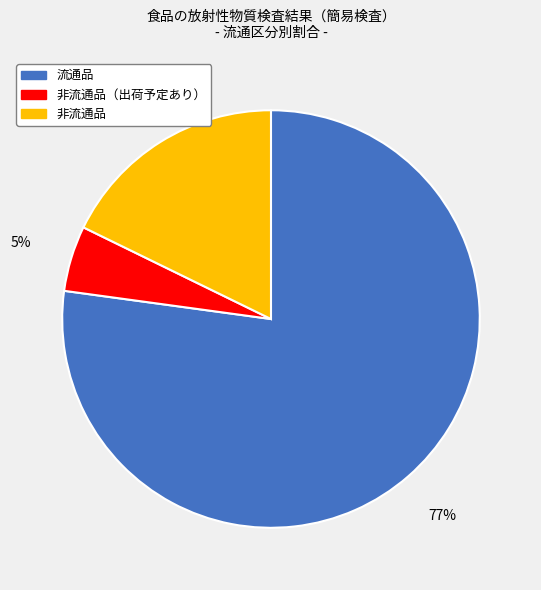

What is the majority slice?

流通品